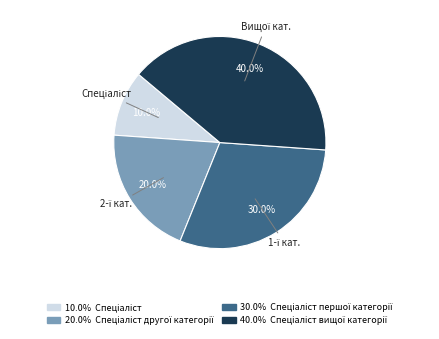

Is there any slice that represents more than half of the pie?

No